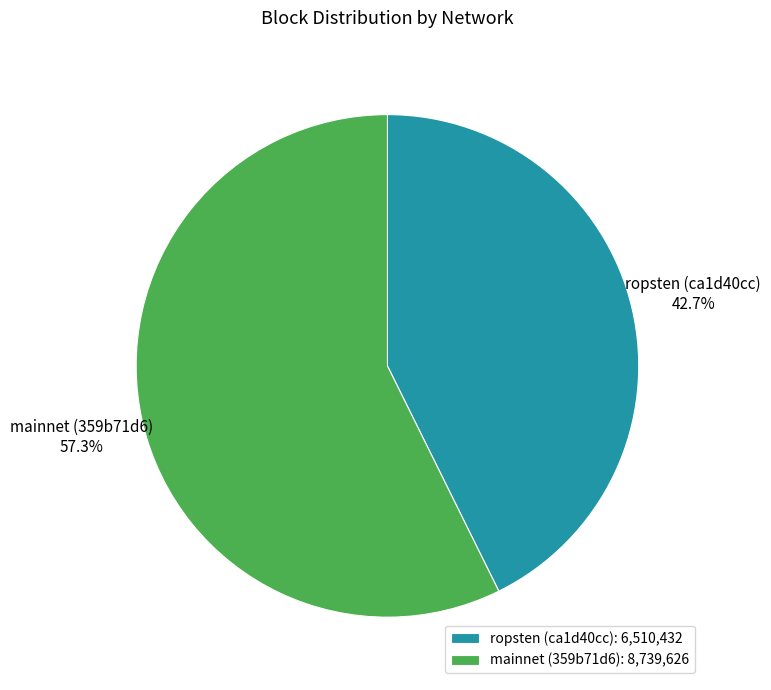

How many segments does this pie chart have?

2